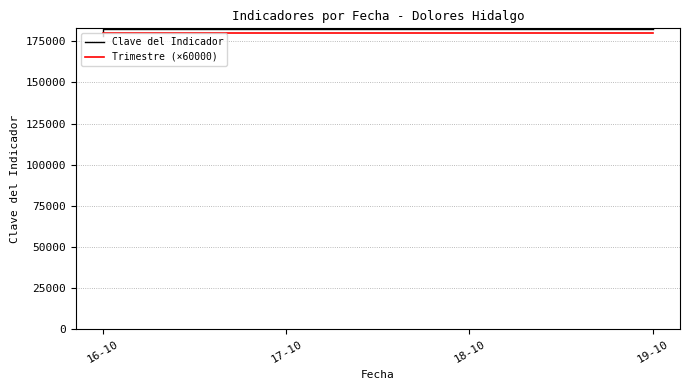

List the series in order of their peak value, lowest first.

Trimestre (×60000), Clave del Indicador